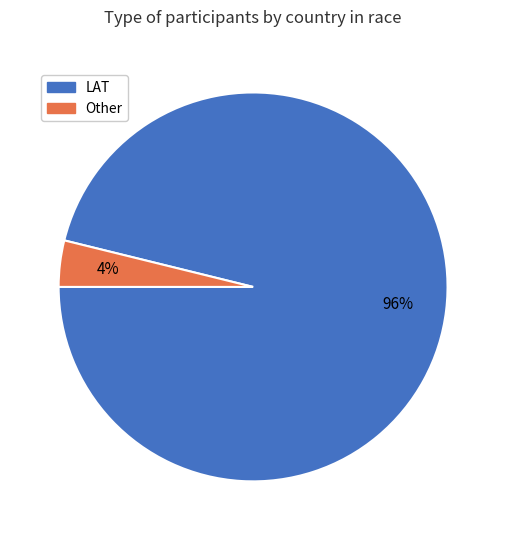

How many slices are in this pie chart?

2